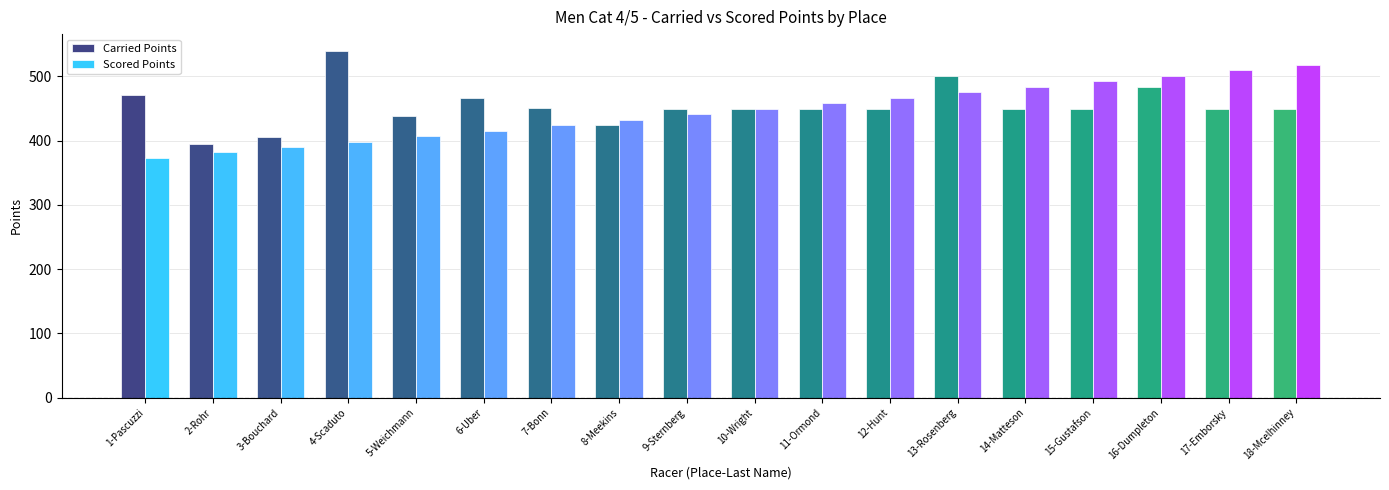

What is the sum of the Scored Points values at 4-Scaduto and 18-Mcelhinney?

917.1